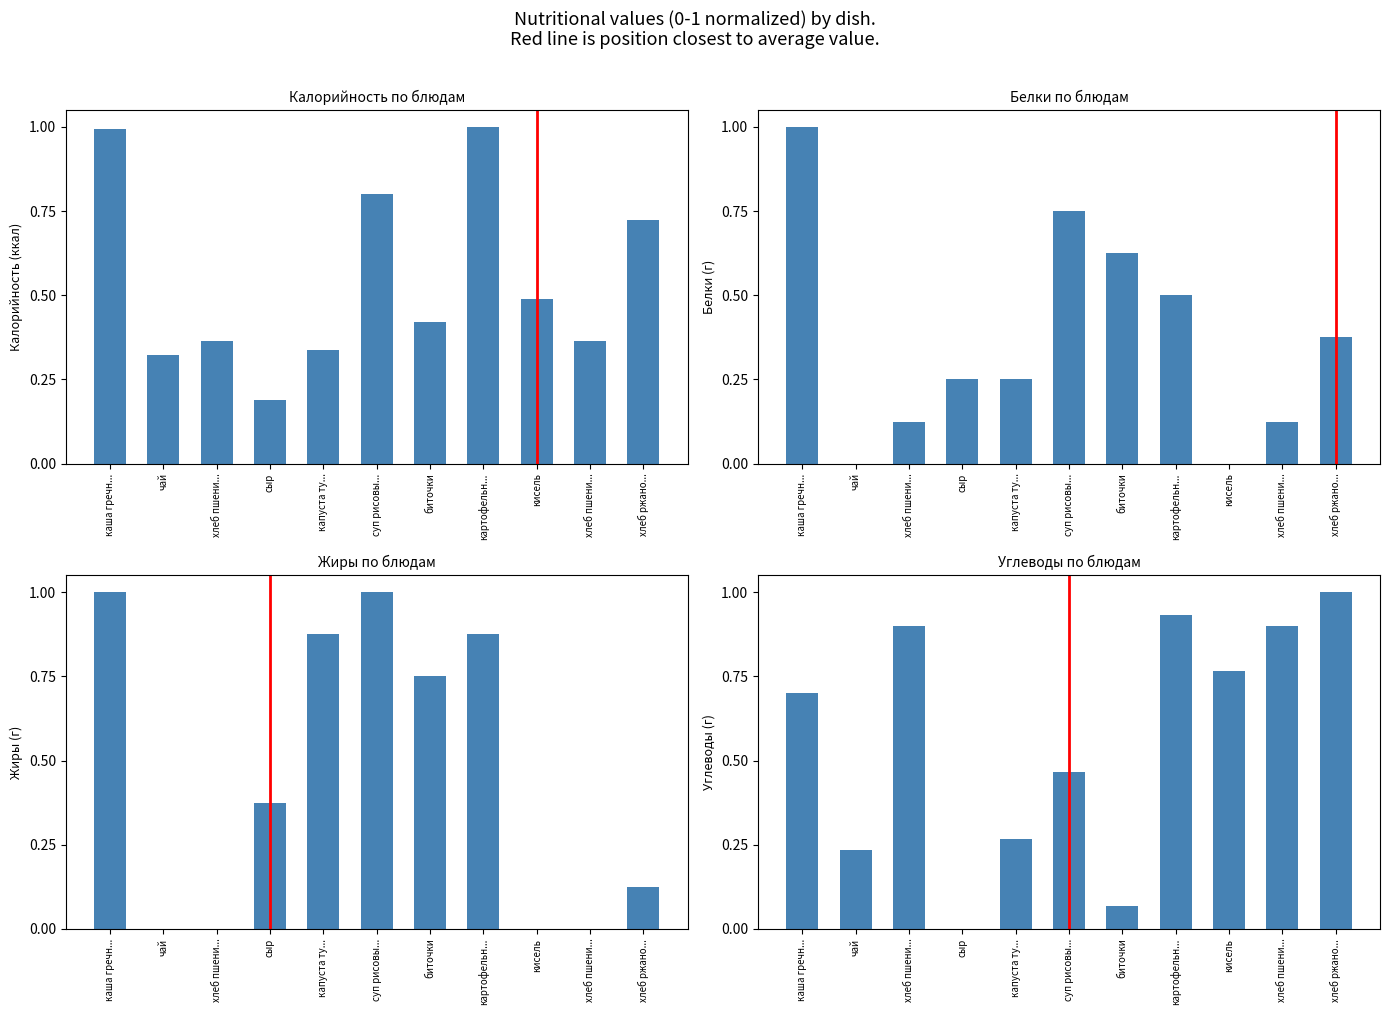

Which series has the largest range (max minus min)?

Белки